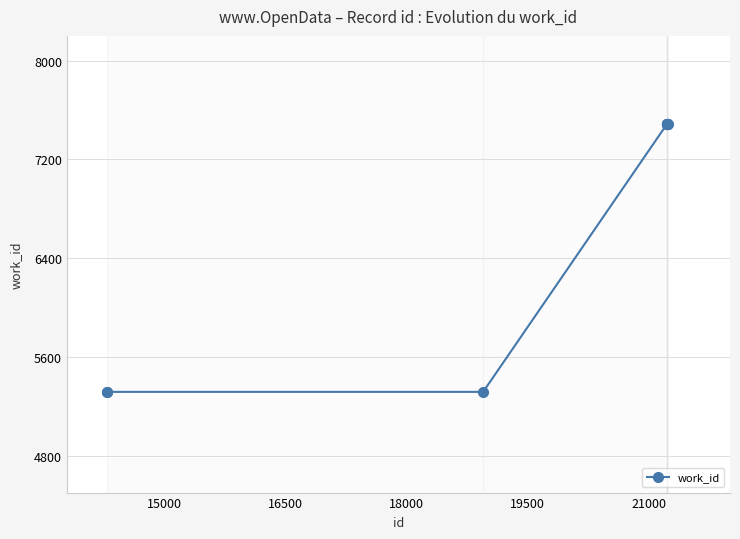

What is the maximum value shown in the chart?

7487